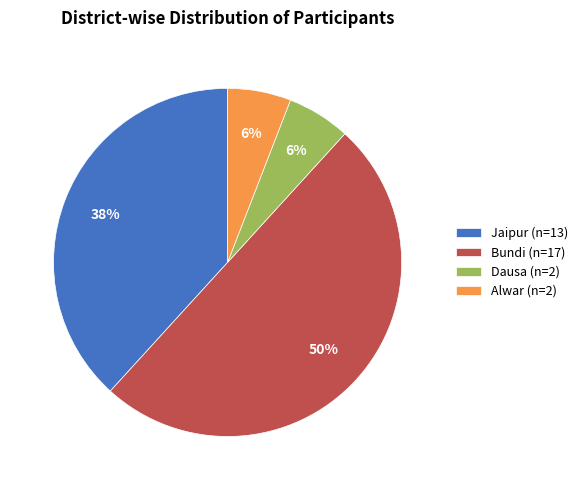

The Jaipur (n=13) slice represents 38% of the pie. True or false?

True